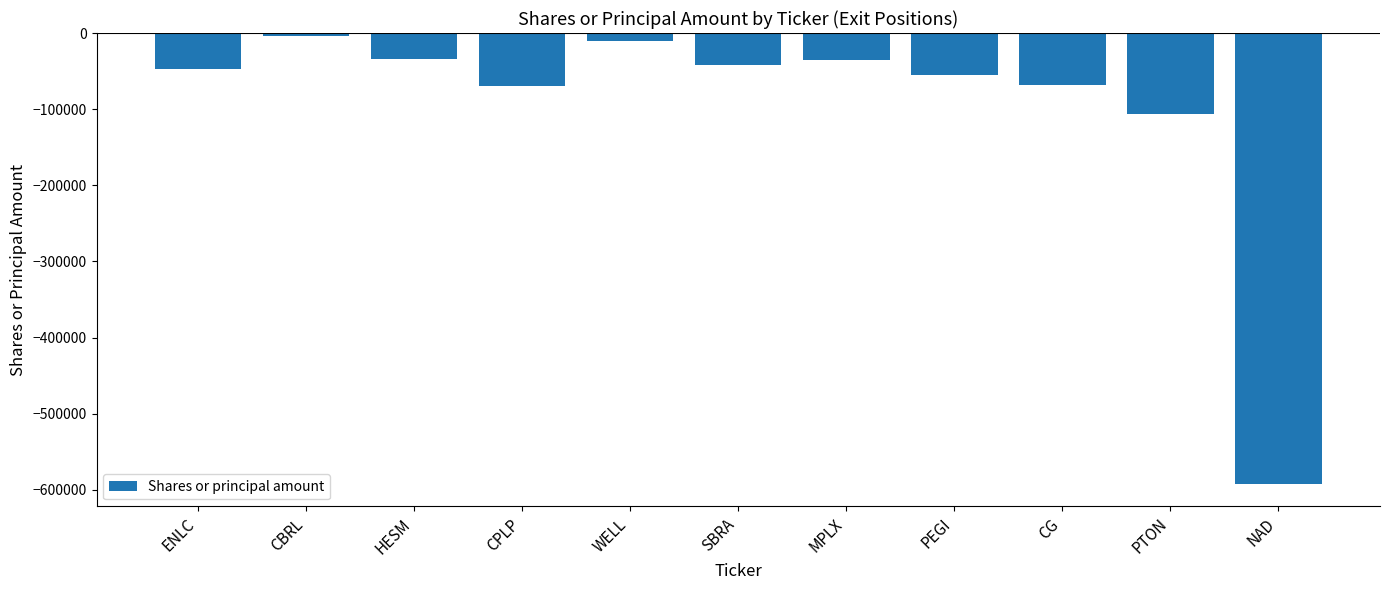

What is the sum of all values?

-1063427